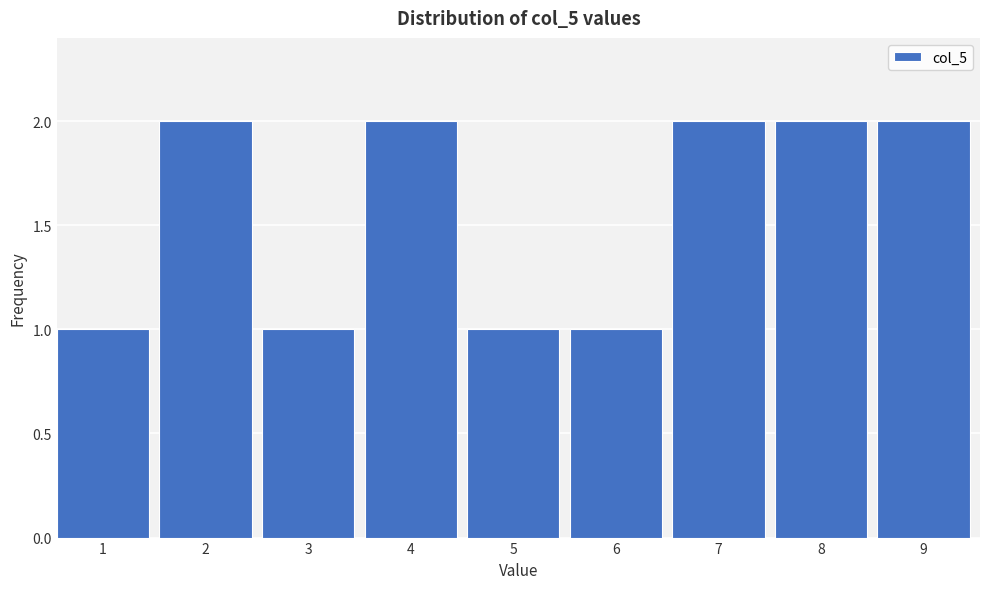

Reading left to right, what are all the values shown in this chart?

1	2	1	2	1	1	2	2	2